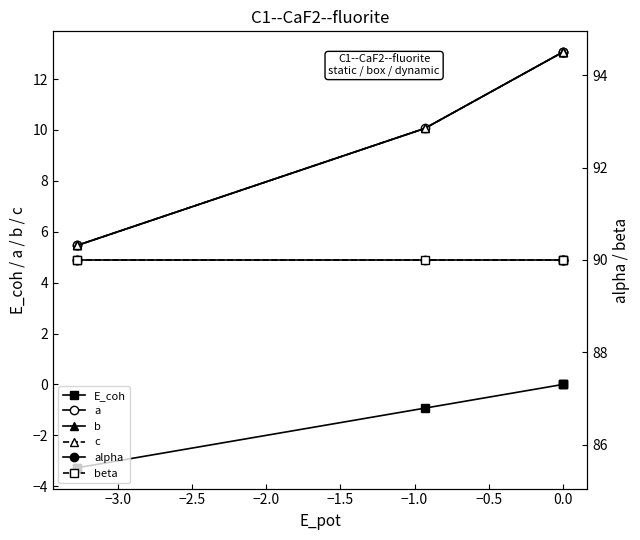

The value of beta at −1.5 is 54.7. True or false?

False